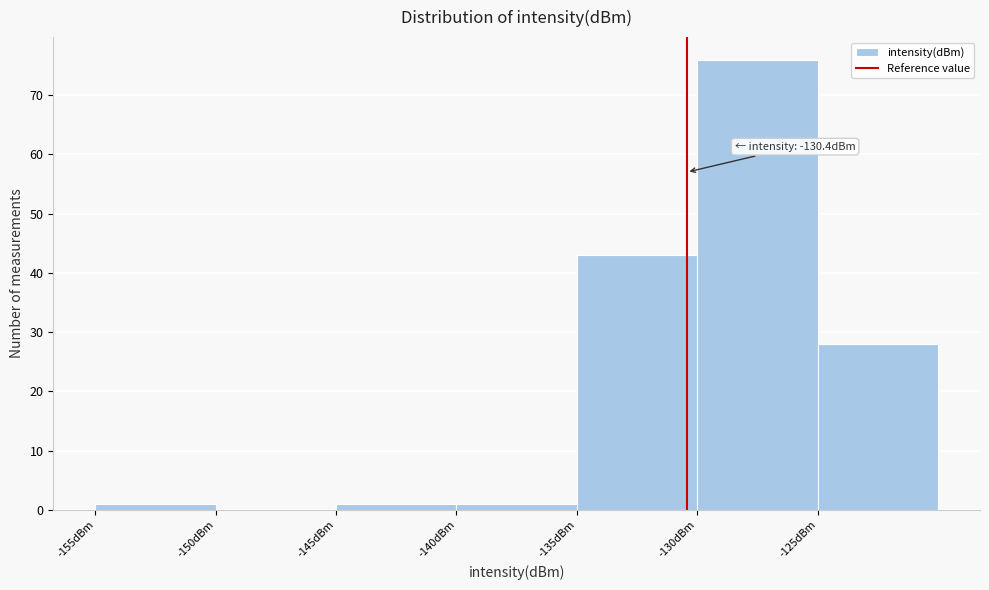

Which range on the x-axis has the tallest bar?

-130 to -125